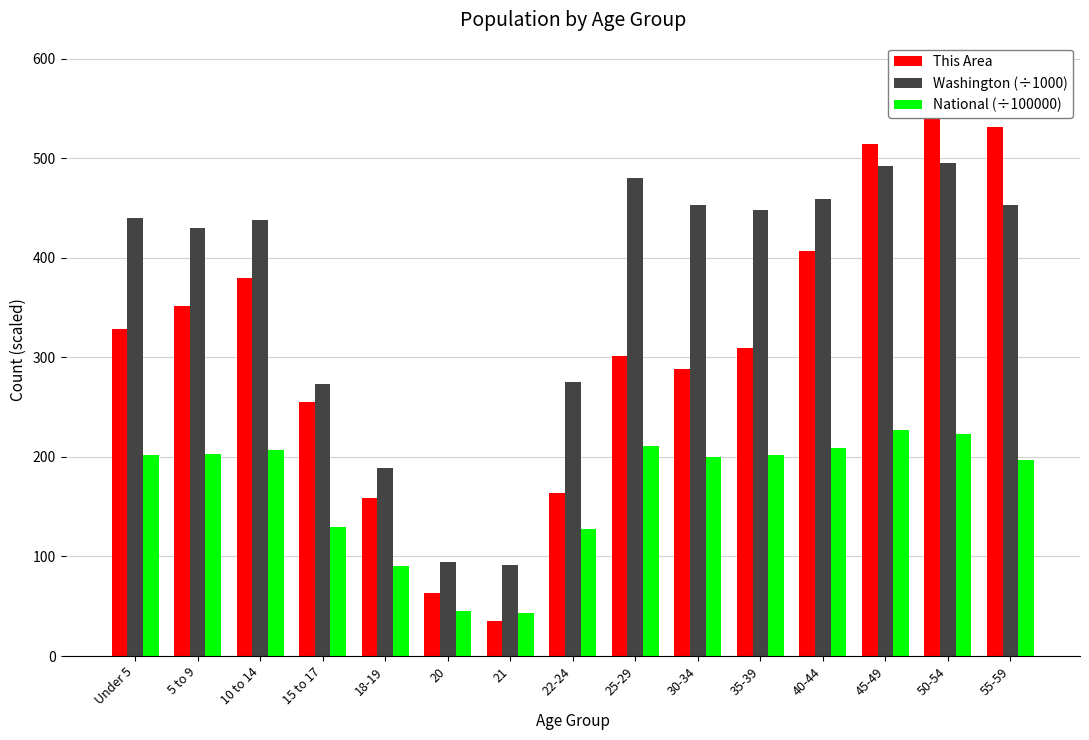

What position from the left is 50-54?

14